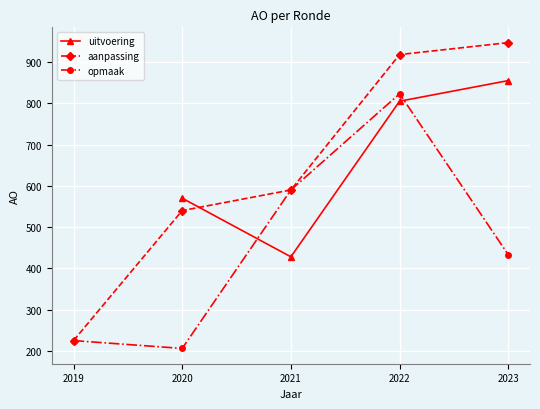

Is it true that aanpassing equals 1575.3 at 2022?

False